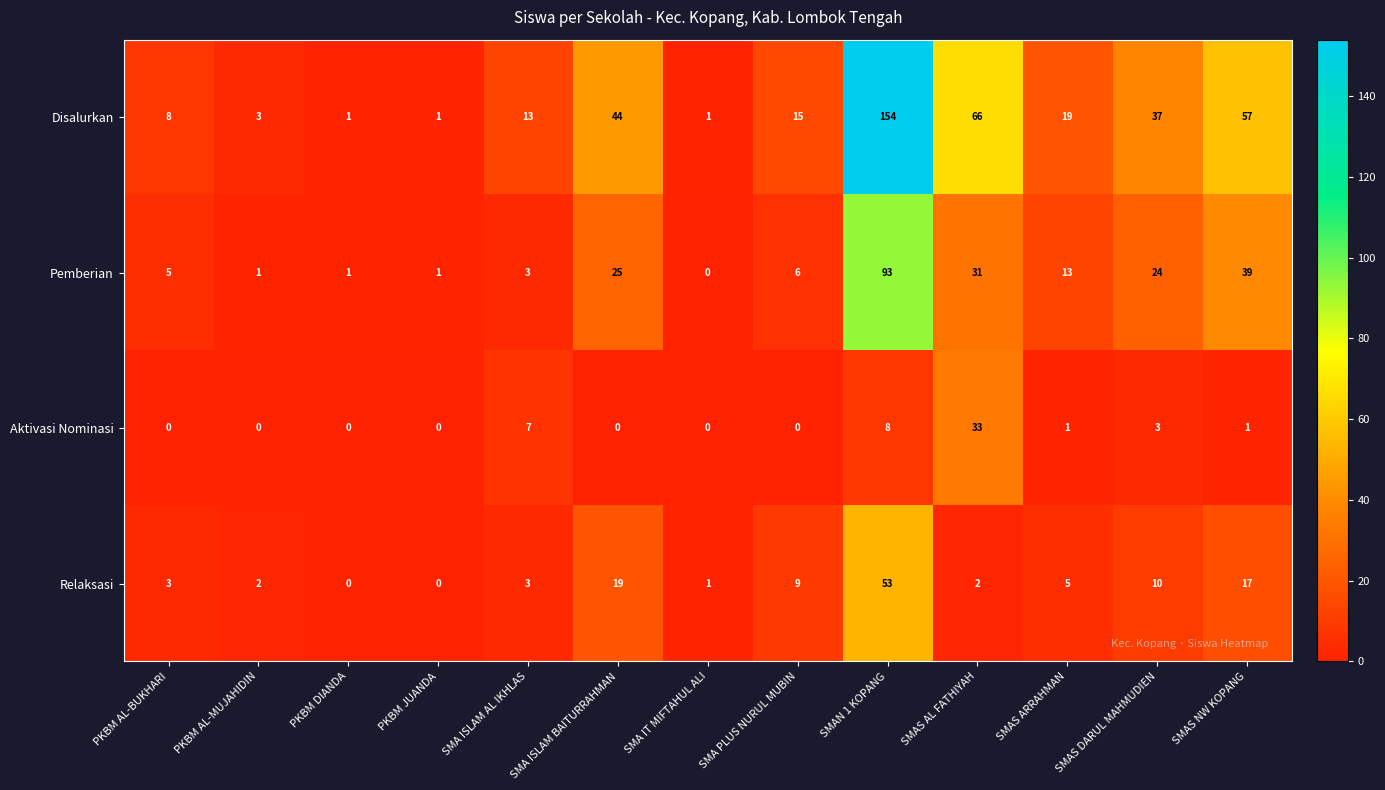

What is the spread (max minus min) of values at PKBM AL-BUKHARI?

8